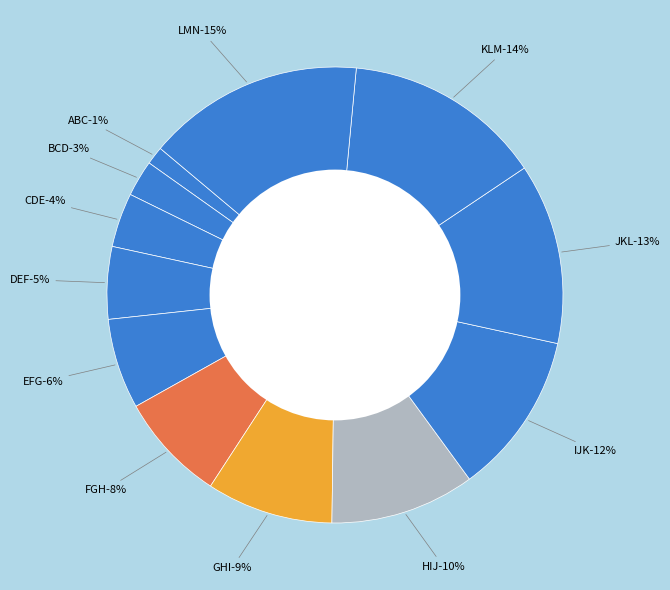

What percentage is the EFG slice, to the nearest percent?

6%